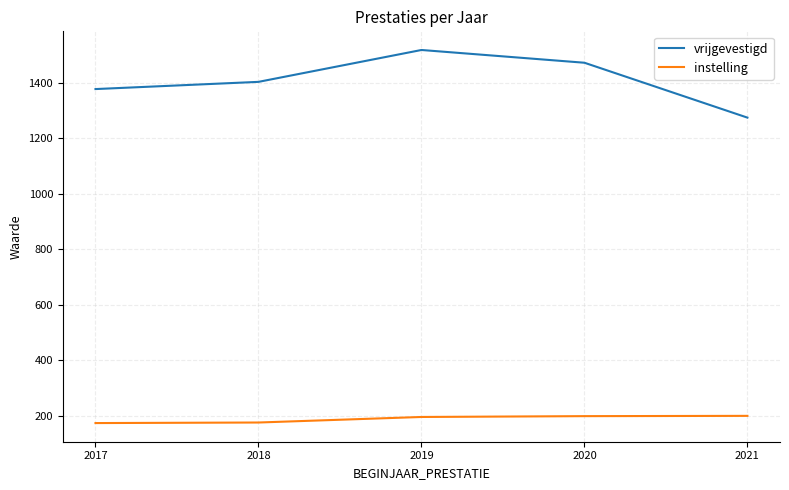

Rank the series at 2020 from highest to lowest value.

vrijgevestigd, instelling